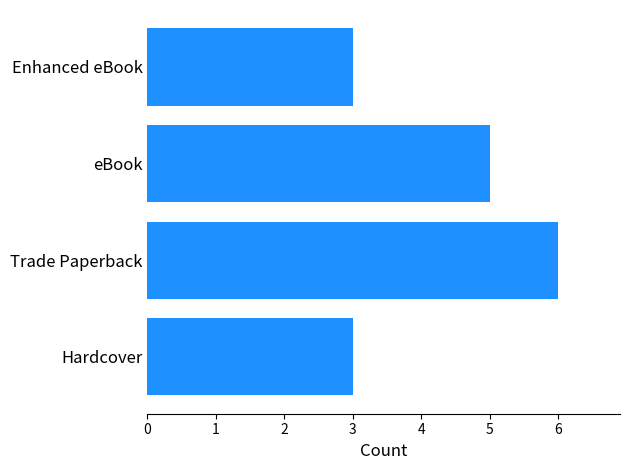

What is the maximum value shown in the chart?

6